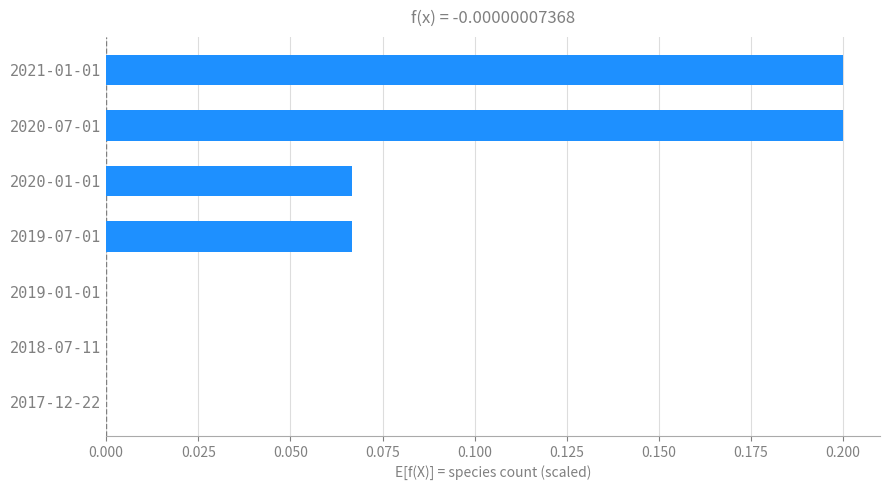

What is the sum of all values?

0.5